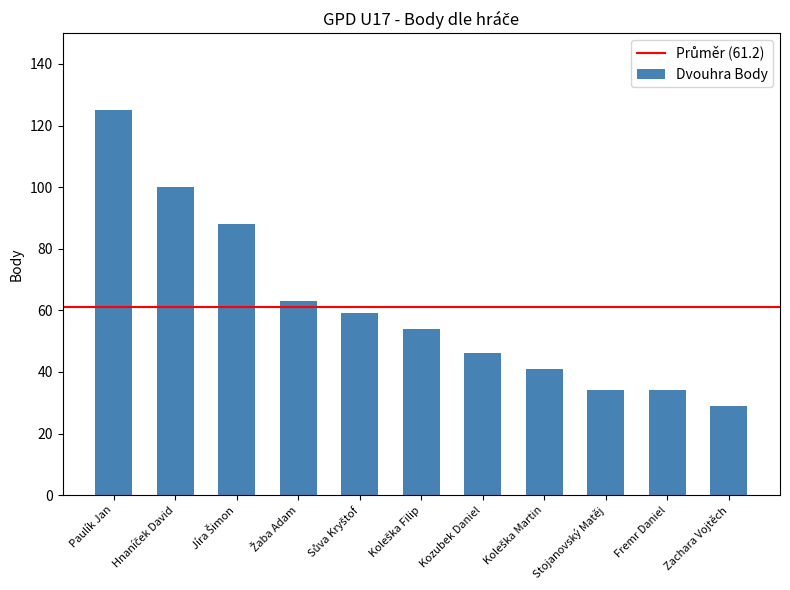

What is the difference between the maximum and minimum values?

96